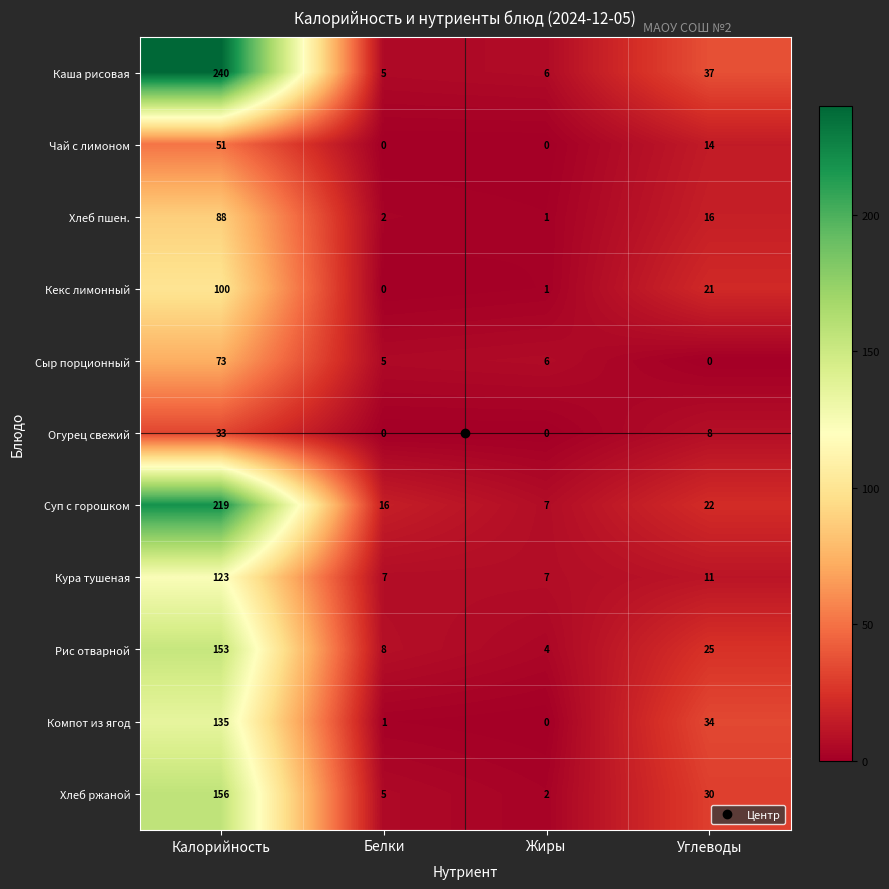

What is the total value across all series at Жиры?

34